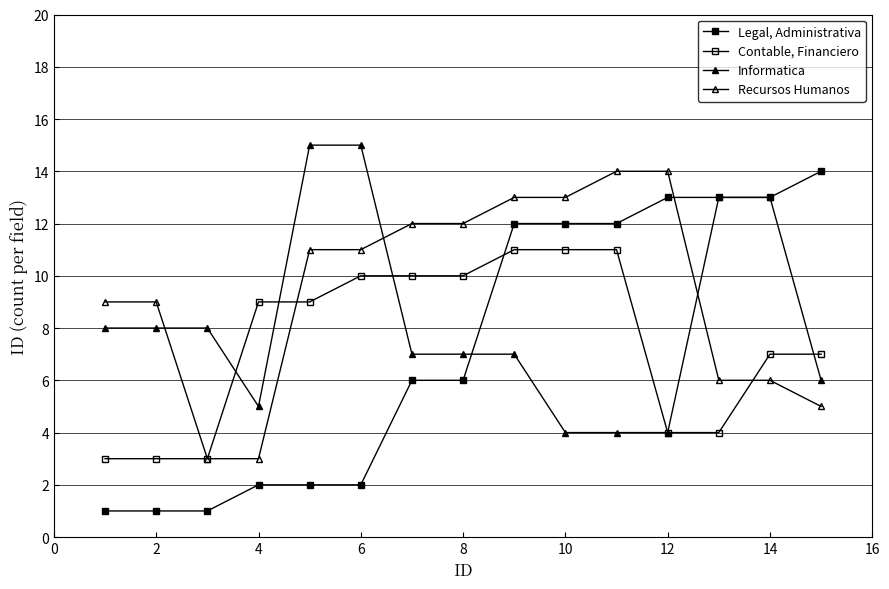

How many lines are shown in the chart?

4